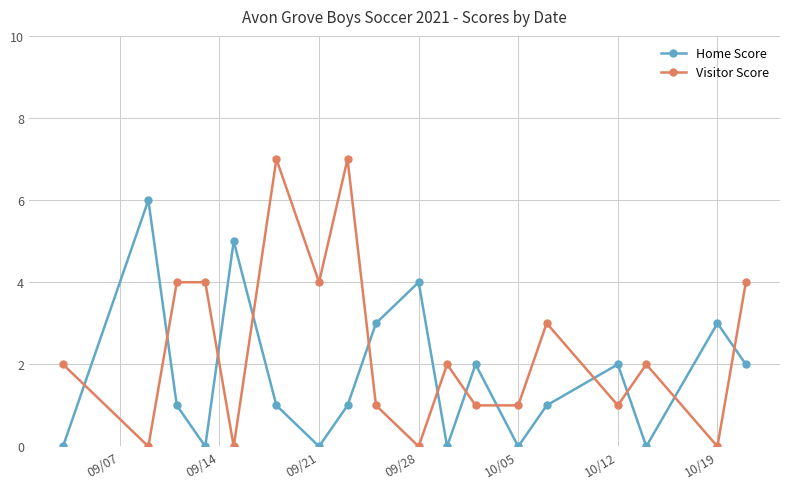

What is the difference between the maximum and minimum values in the Visitor Score series?

7